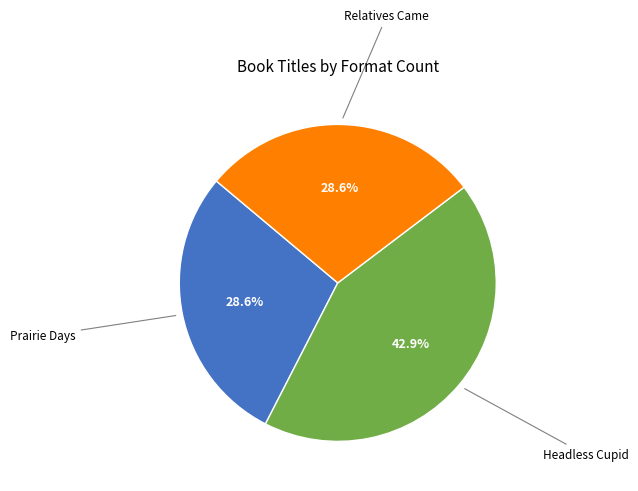

To the nearest percent, what portion does Prairie Days represent?

29%